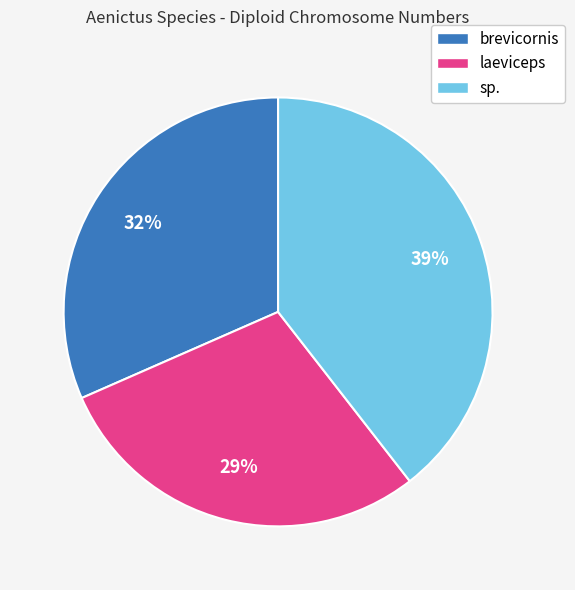

Count the number of slices in the pie.

3